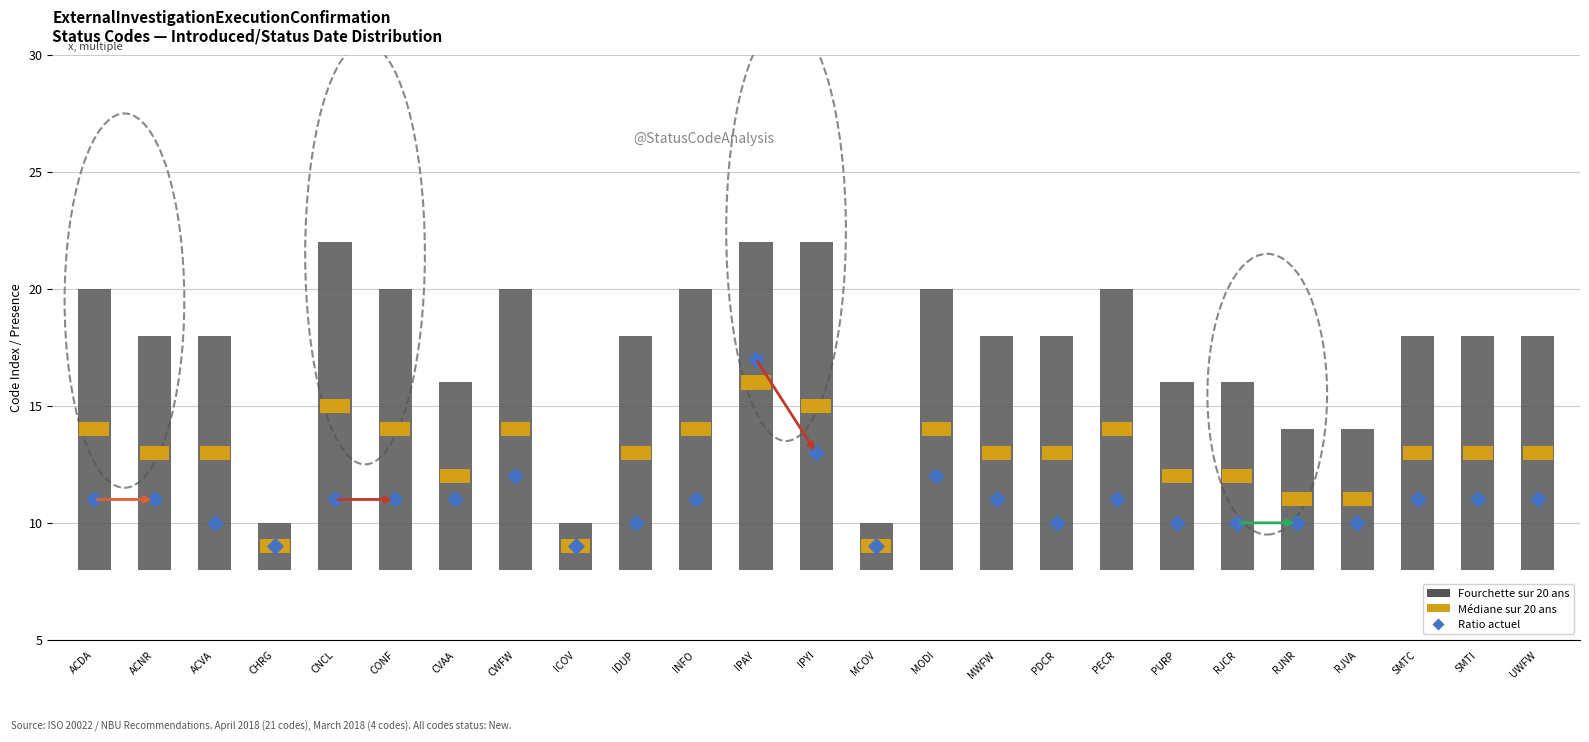

At how many categories does at least one series exceed 6?

25